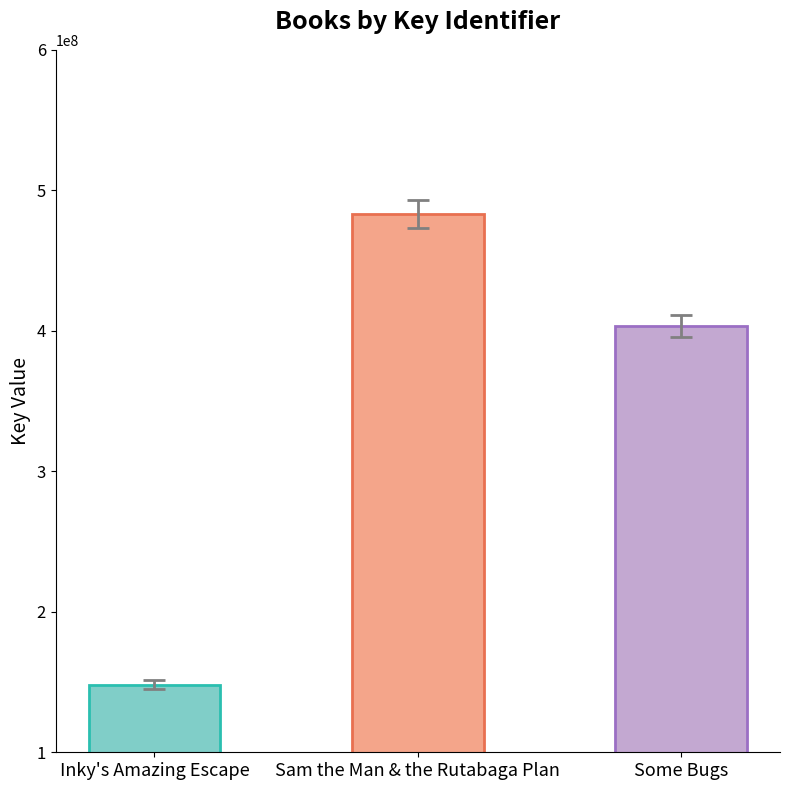

What is the difference between the values at Some Bugs and Inky's Amazing Escape?

255257219